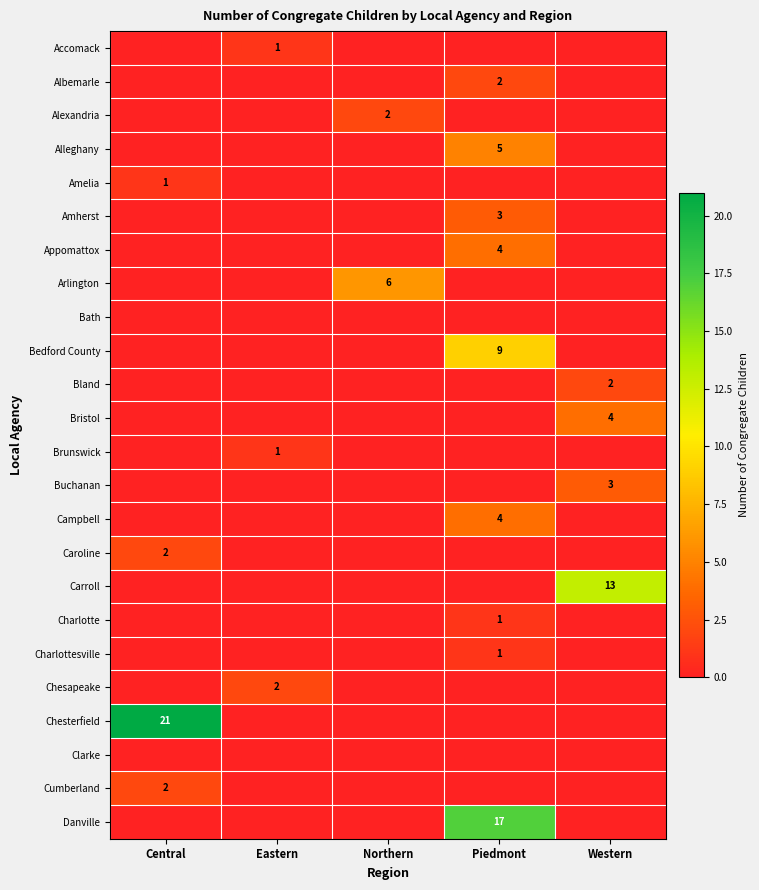

Count the number of categories in the chart.

5